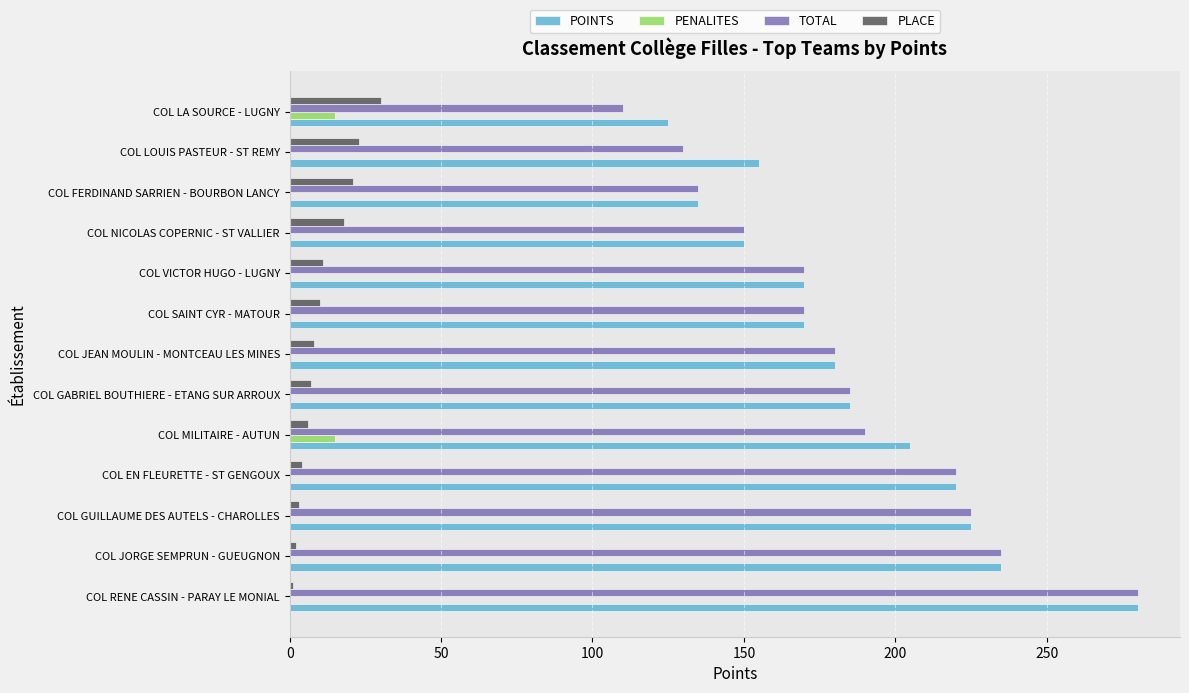

True or false: POINTS has a value of 180 at COL JEAN MOULIN - MONTCEAU LES MINES.

True